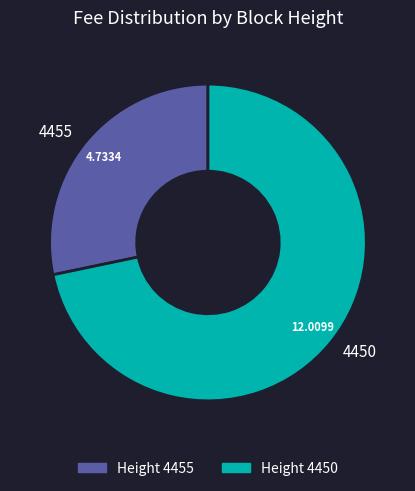

Is the sum of 4450 and 4455 greater than half?

Yes